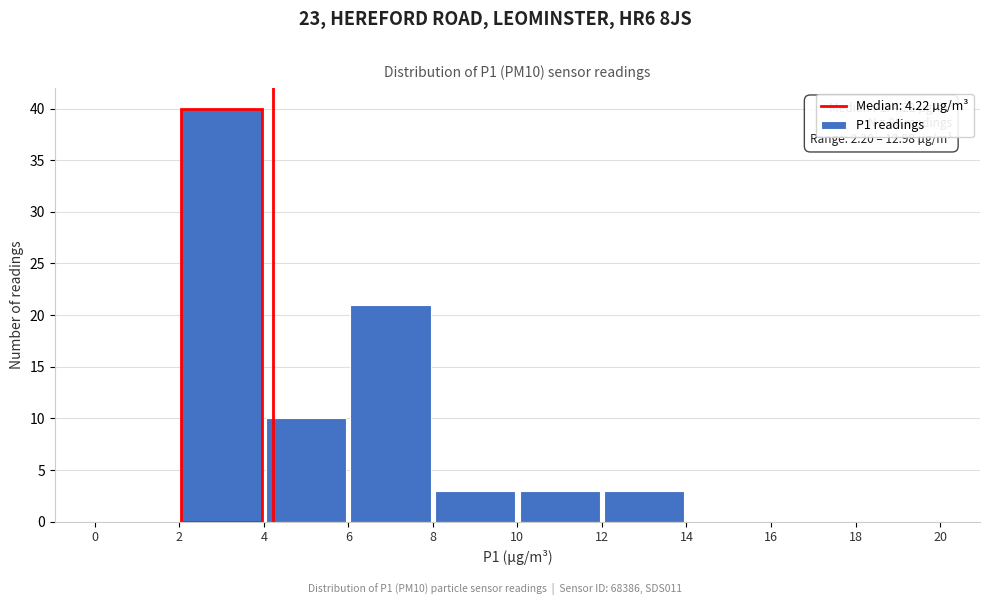

Over which range of the x-axis is the bar tallest?

2 to 4